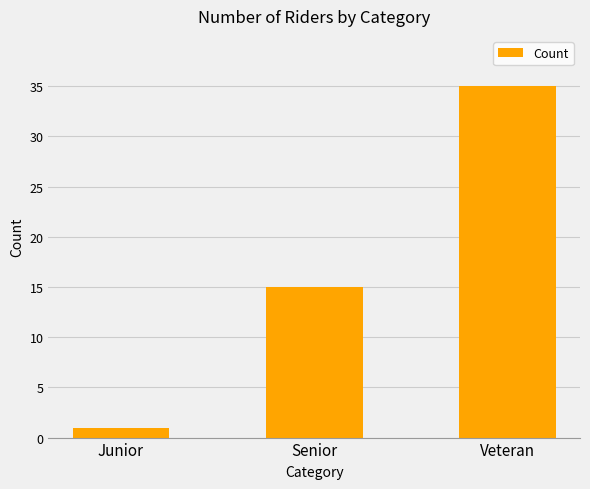

The chart shows a value of 1 at Junior. True or false?

True